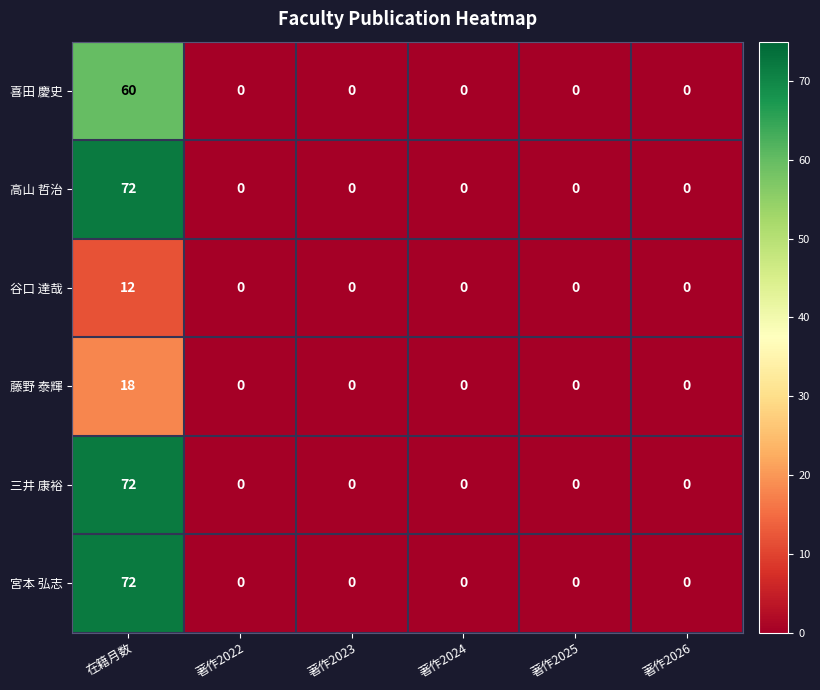

How many categories are shown in the chart?

6